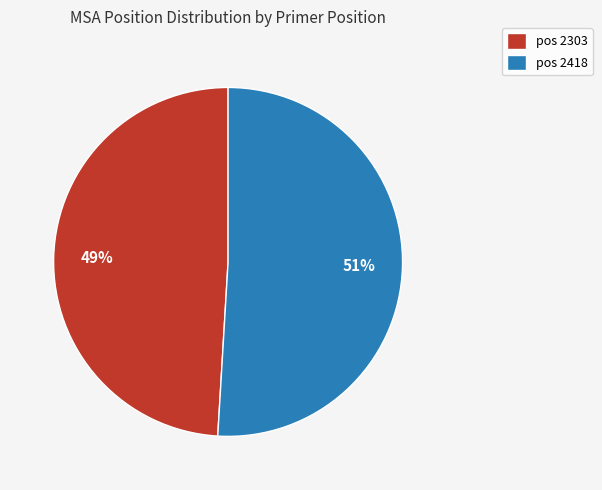

What is the ratio of the value at pos 2418 to the value at pos 2303?

1.0